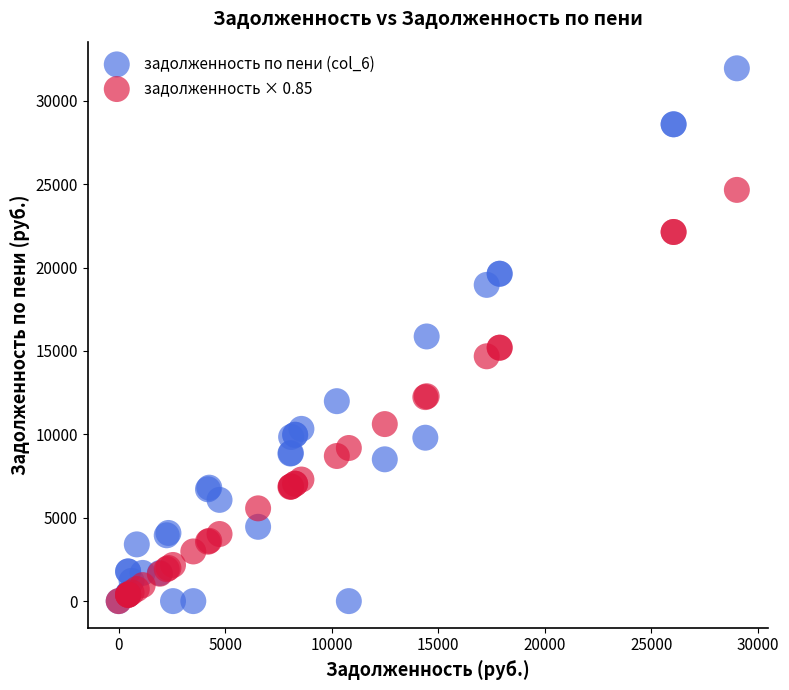

What are all the series names shown in the legend?

задолженность по пени (col_6), задолженность × 0.85